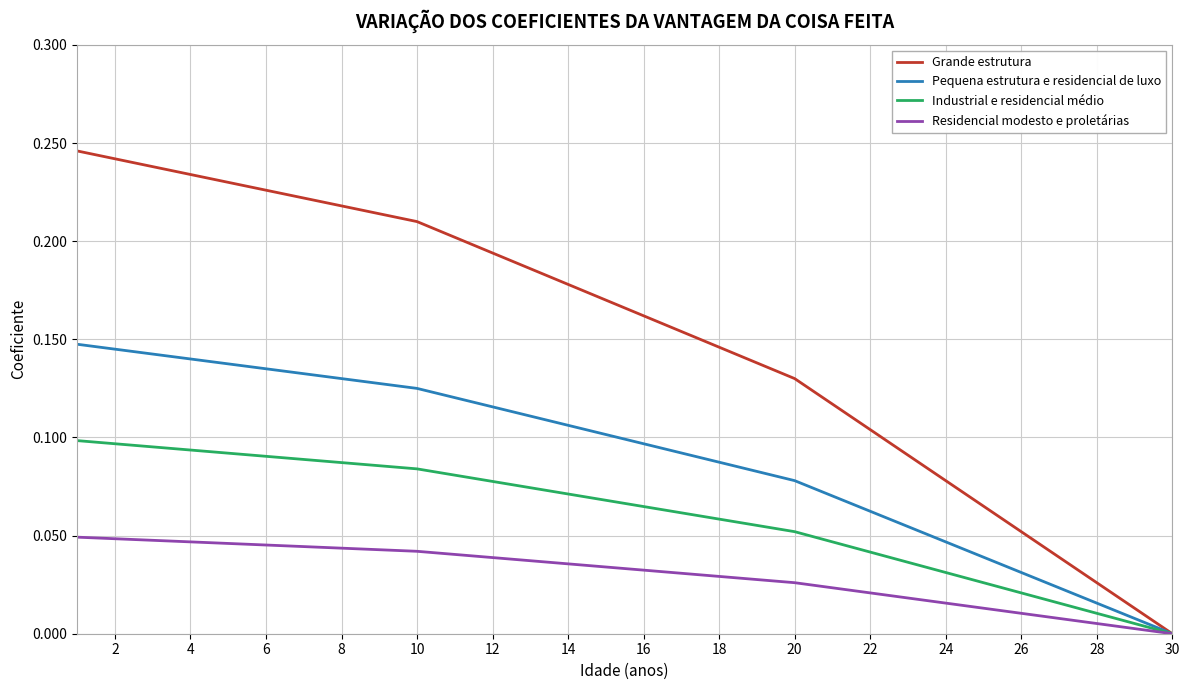

Rank the series by their maximum value, from lowest to highest.

Residencial modesto e proletárias, Industrial e residencial médio, Pequena estrutura e residencial de luxo, Grande estrutura